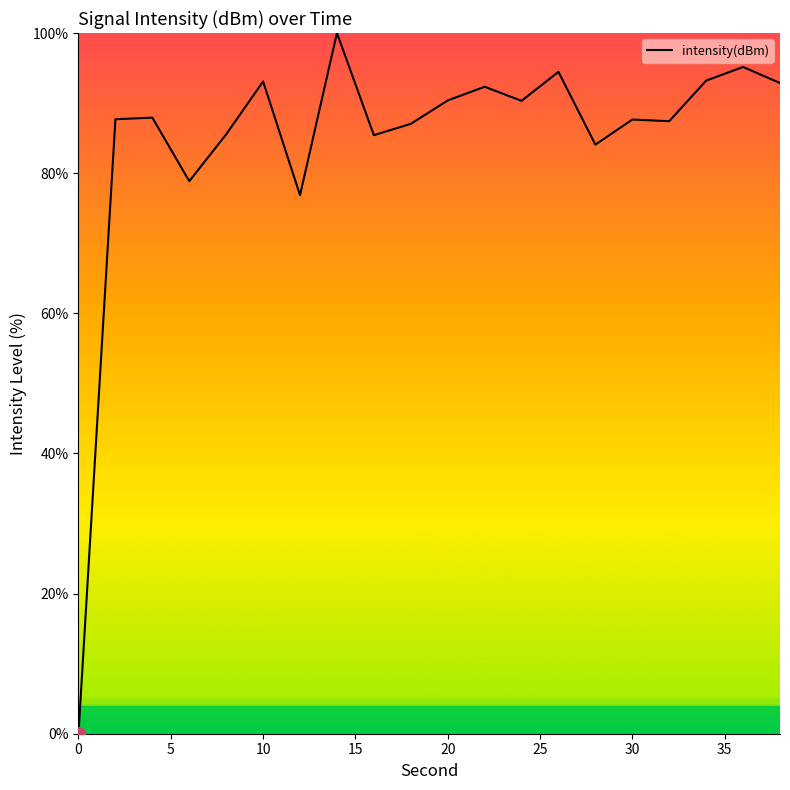

What is the maximum value shown in the chart?

100.0